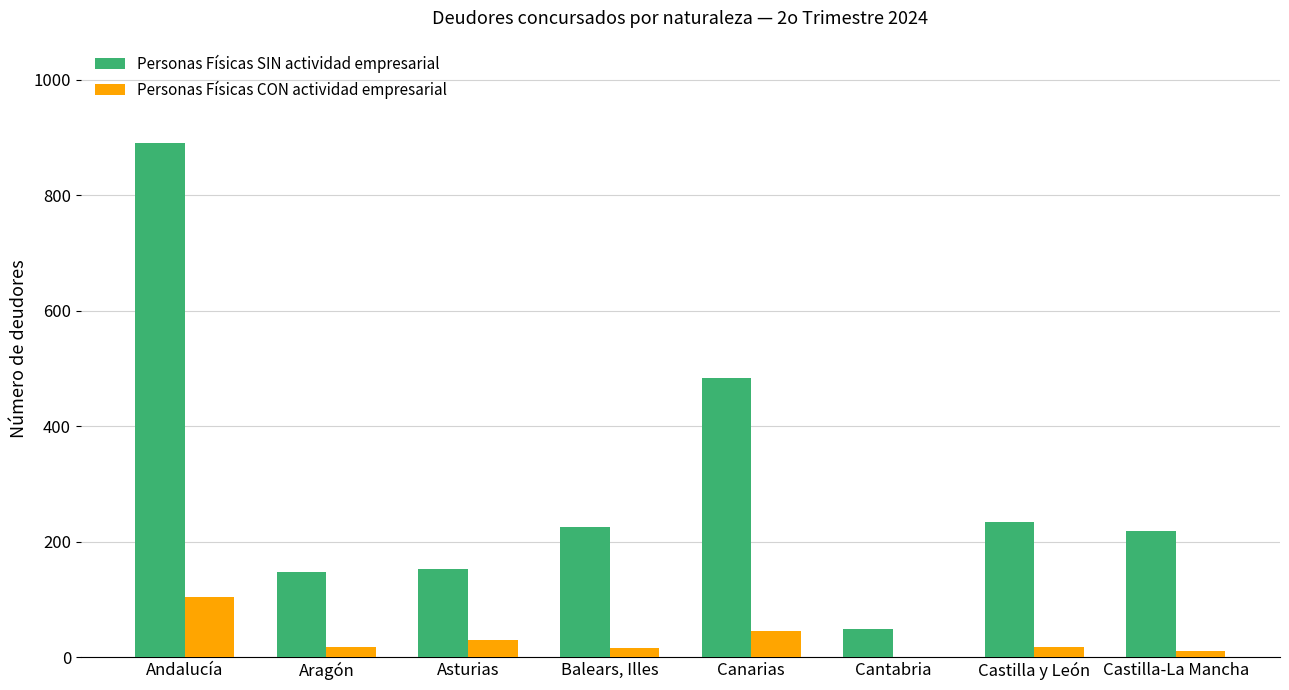

At which category does the chart reach its peak across all series?

Andalucía